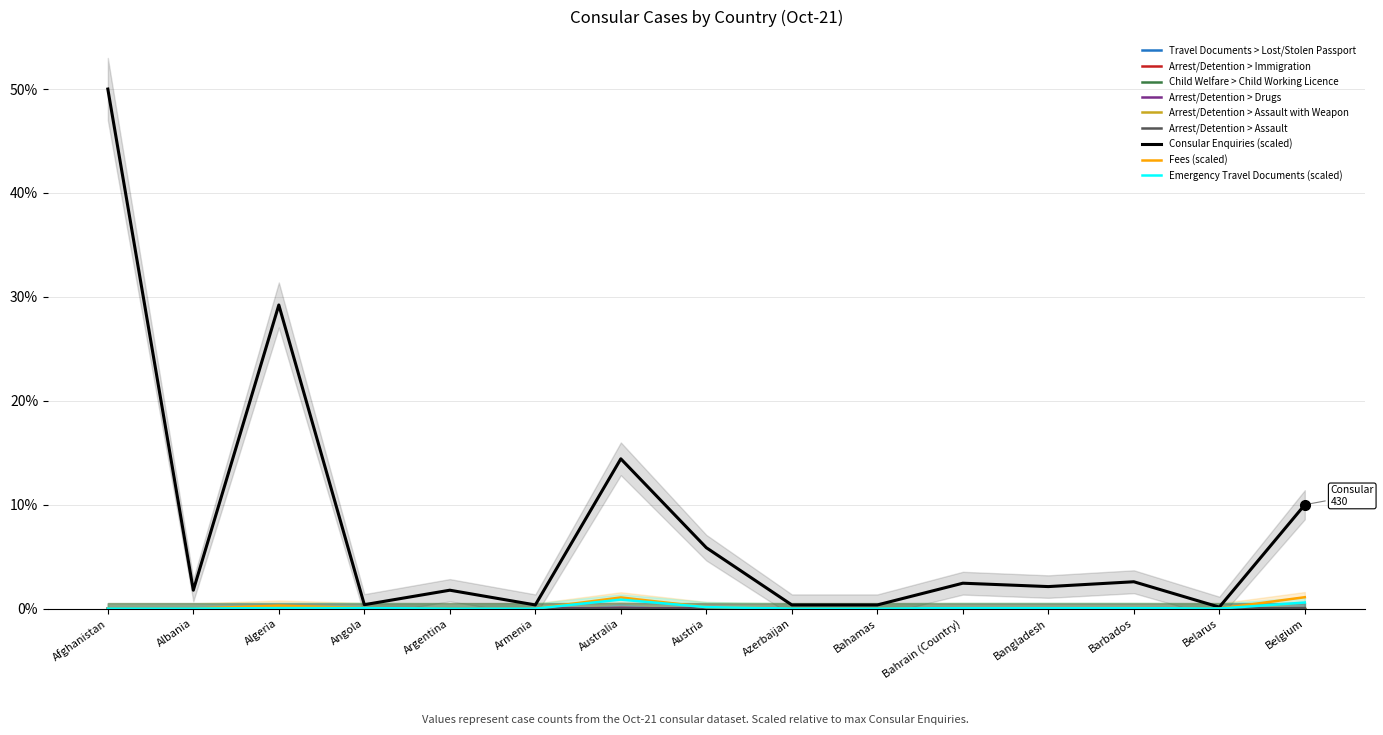

How many values in the Arrest/Detention > Assault series exceed 0?

1